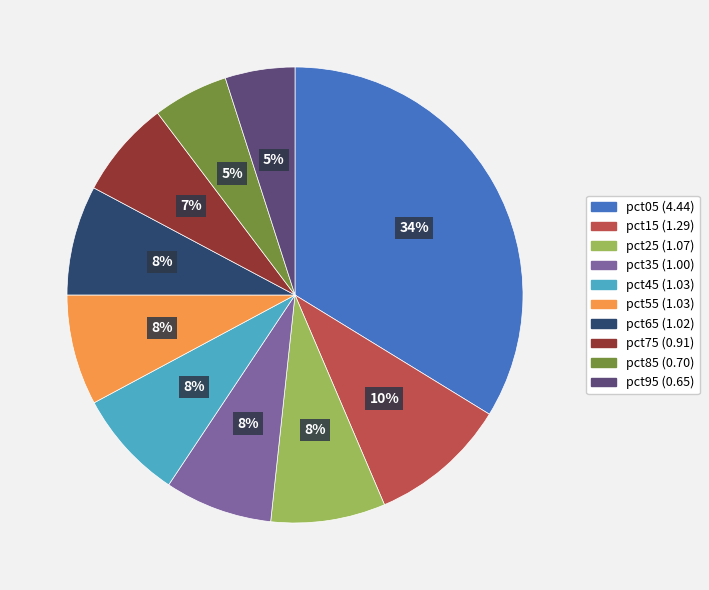

Which has a higher value, pct75 or pct85?

pct75